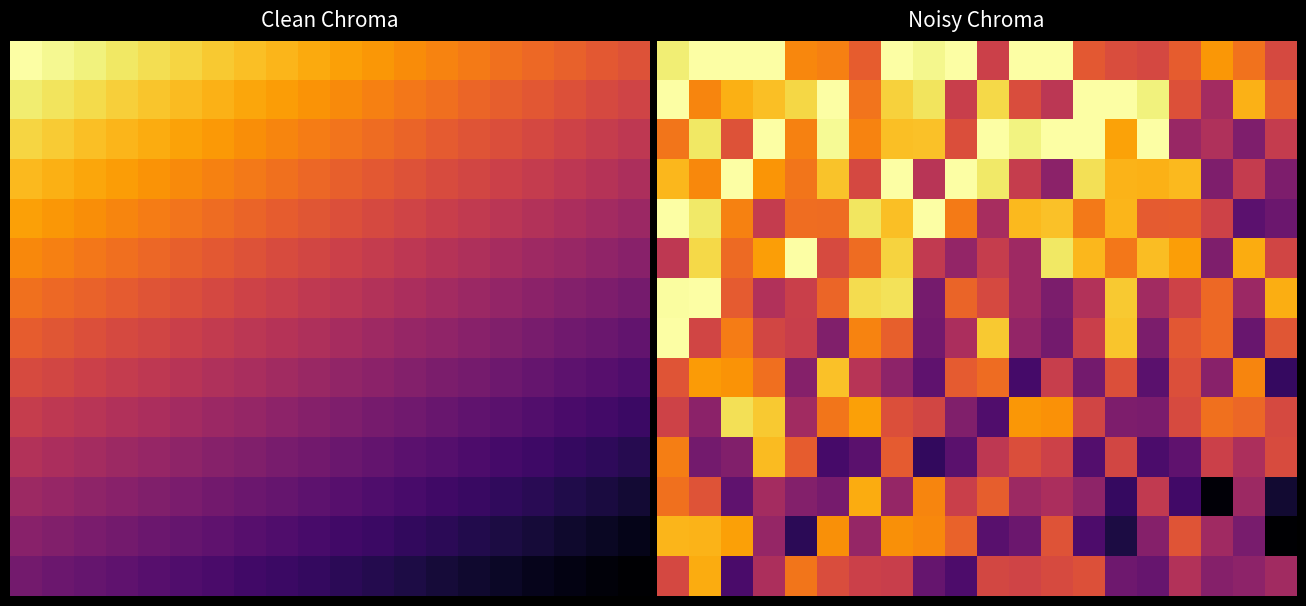

What is the spread (max minus min) of values at 12?

44.8